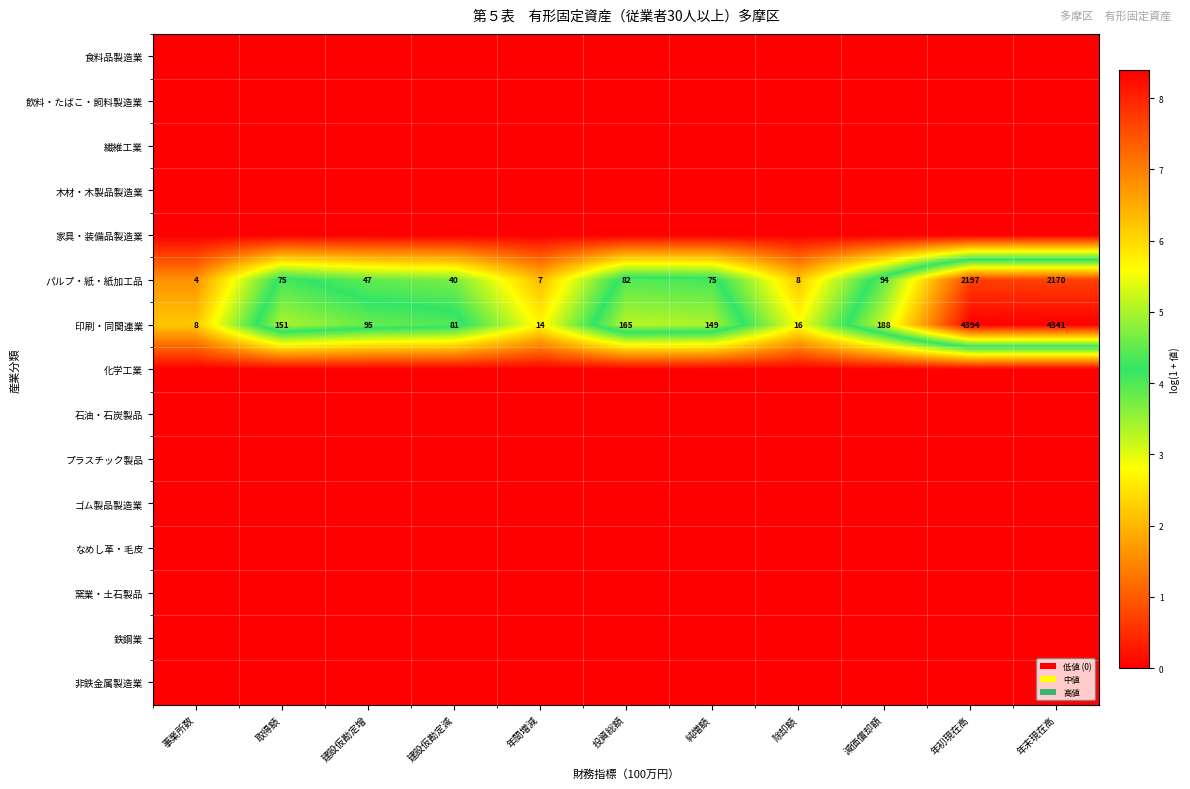

The value of 印刷・同関連業 at 年初現在高 is 7817. True or false?

False